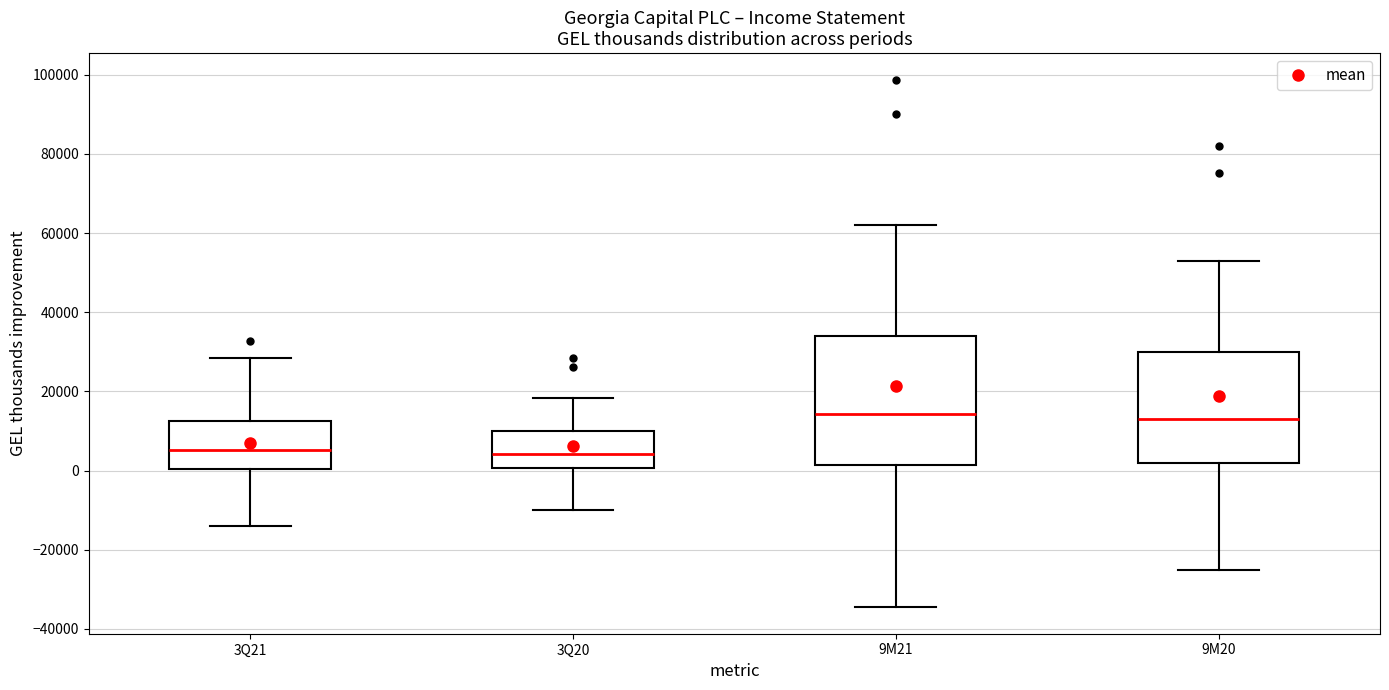

Reading left to right, transcribe this box plot: for each box, give where its median line is, the range the box spans, and where its two whiskers end, as read against the y-axis. The values are not printed on the chart, so give them approximately, as read against the axis.

3Q21: median 6000, box 0 to 12000, whiskers -14000 to 28000
3Q20: median 4000, box 0 to 10000, whiskers -10000 to 18000
9M21: median 14000, box 2000 to 34000, whiskers -34000 to 62000
9M20: median 14000, box 2000 to 30000, whiskers -26000 to 52000